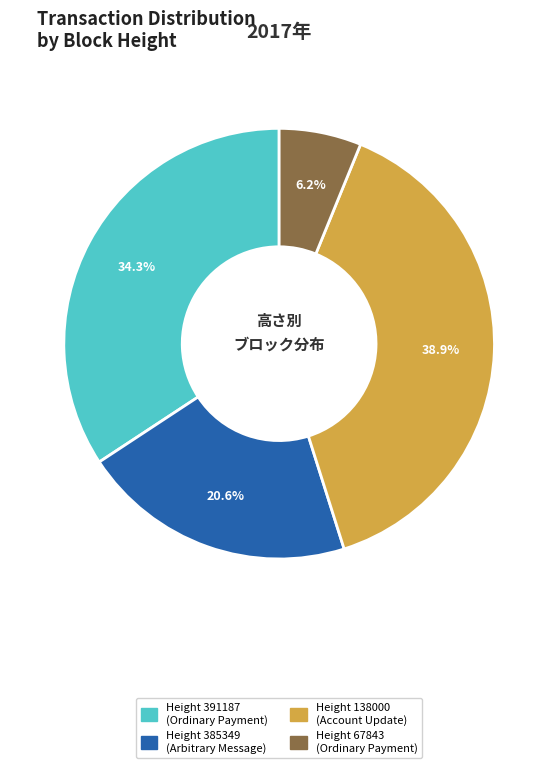

Does any single category account for the majority?

No